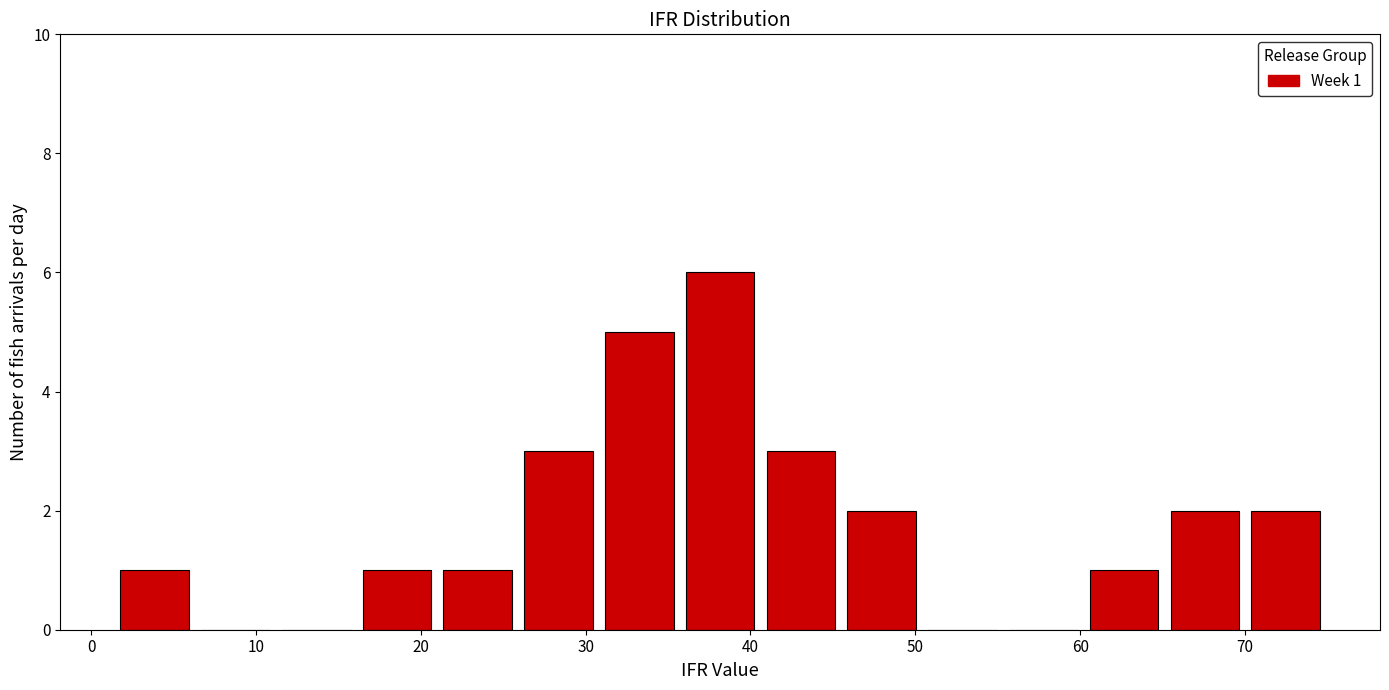

Over which range of the x-axis is the bar tallest?

36 to 41